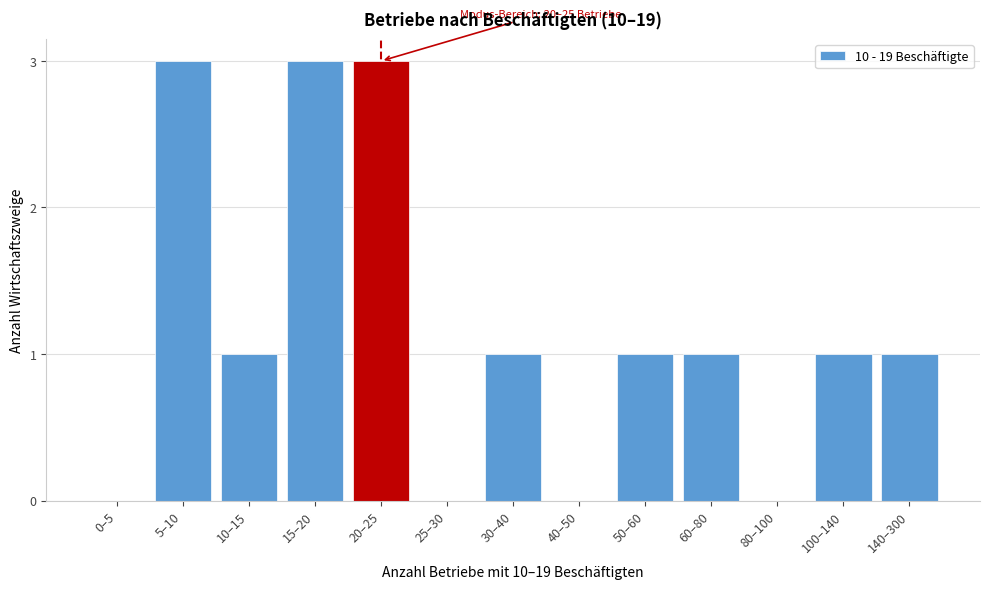

Reading left to right, extract all data points from this chart.

0–5=0	5–10=3	10–15=1	15–20=3	20–25=3	25–30=0	30–40=1	40–50=0	50–60=1	60–80=1	80–100=0	100–140=1	140–300=1